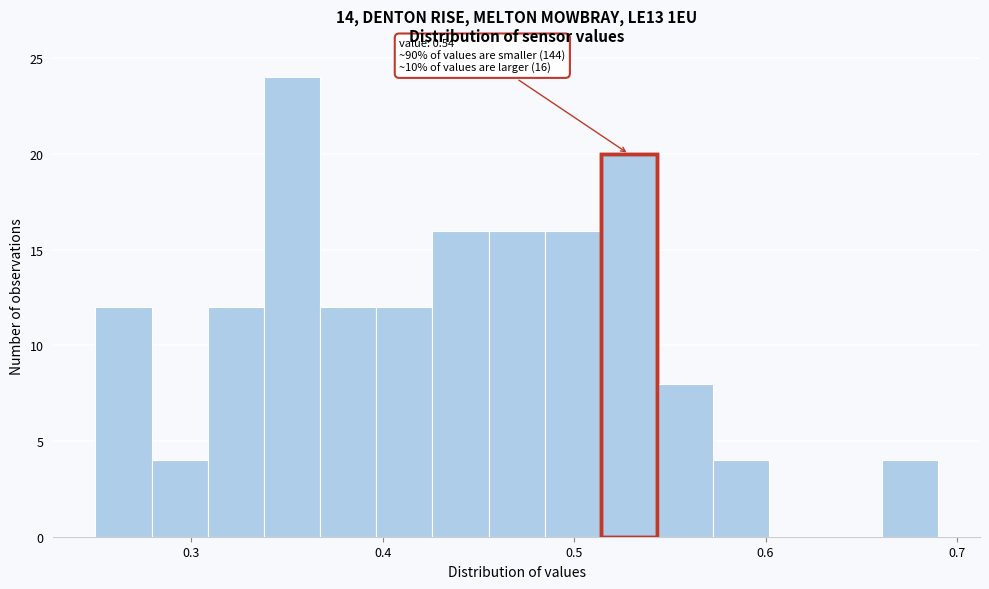

Around what value on the x-axis is the tallest bar? Give the approximate position of its centre, as read against the axis.

0.35